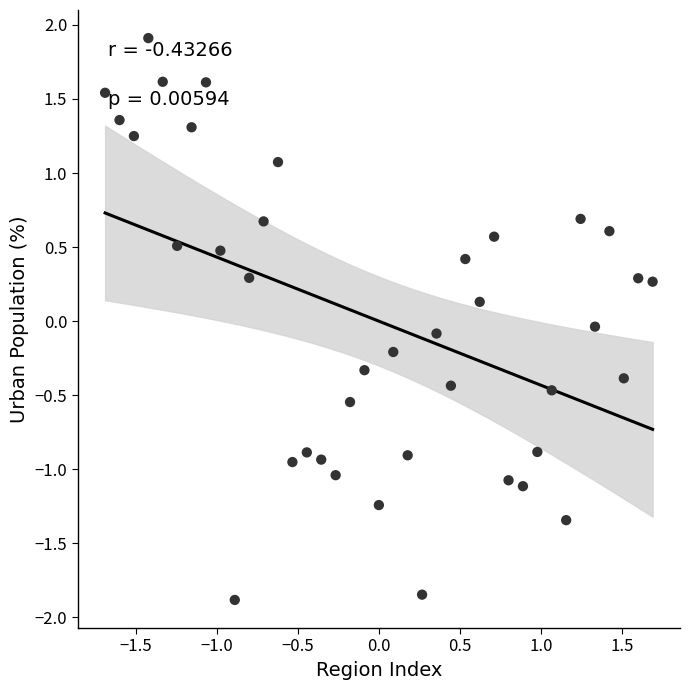

What is the range of Y values (max minus min)?

3.8